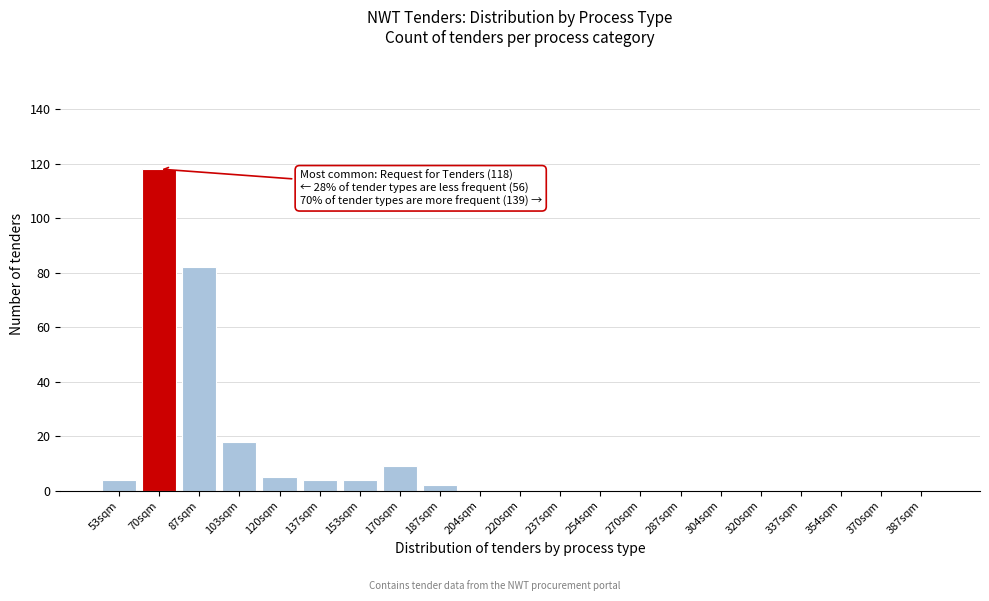

Reading left to right, extract all data points from this chart.

53sqm=4	70sqm=118	87sqm=82	103sqm=18	120sqm=5	137sqm=4	153sqm=4	170sqm=9	187sqm=2	204sqm=0	220sqm=0	237sqm=0	254sqm=0	270sqm=0	287sqm=0	304sqm=0	320sqm=0	337sqm=0	354sqm=0	370sqm=0	387sqm=0